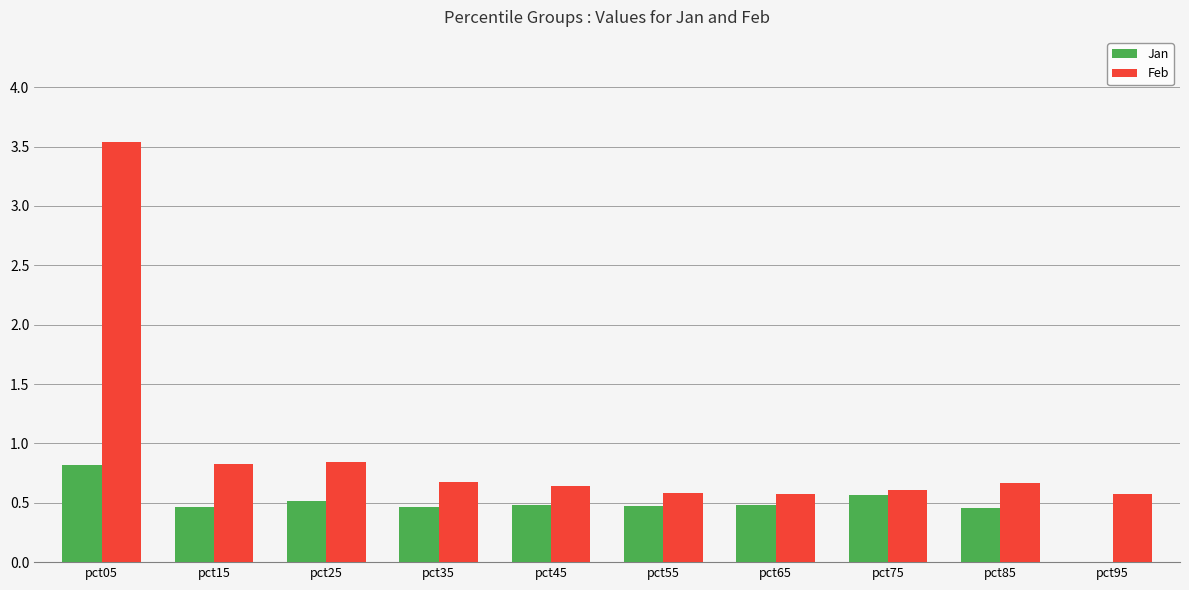

Are the bars horizontal?

No